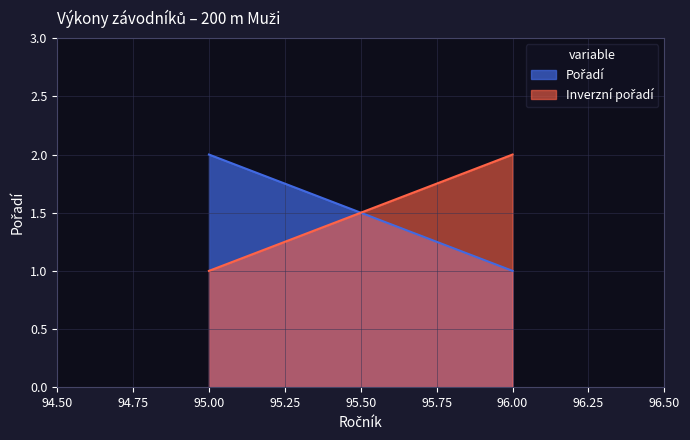

Approximately how many times larger is the value at 96 compared to 95?

0.5